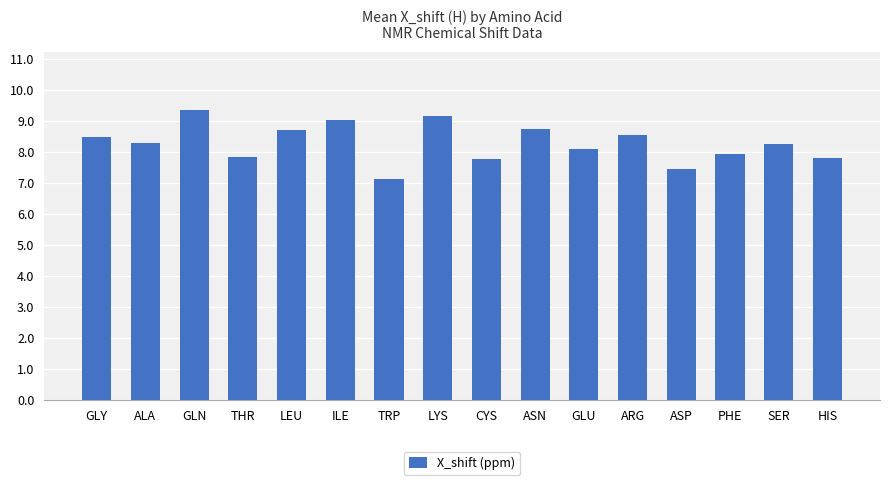

Read the value at ASP.

7.5